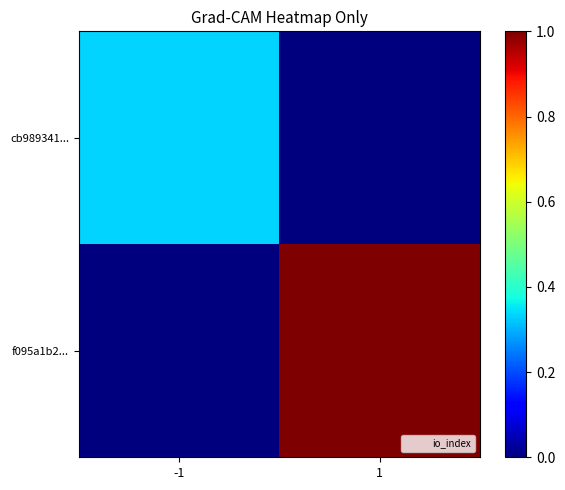

How many distinct data groups are displayed?

2